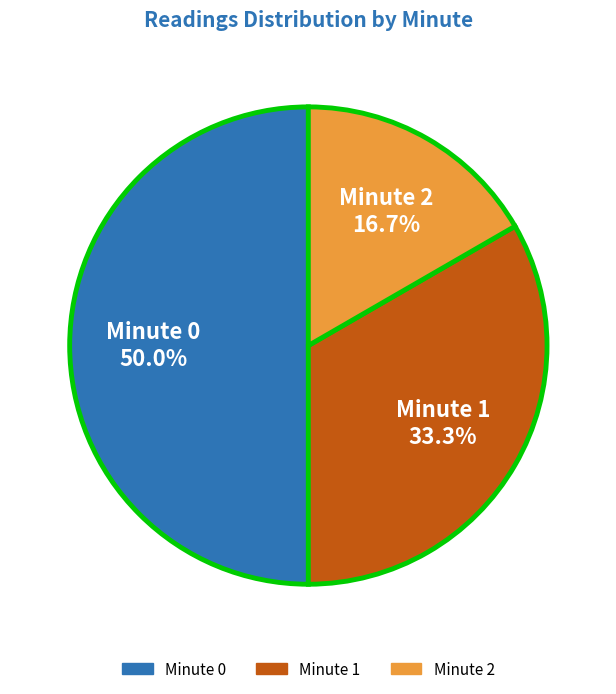

How many slices are in this pie chart?

3